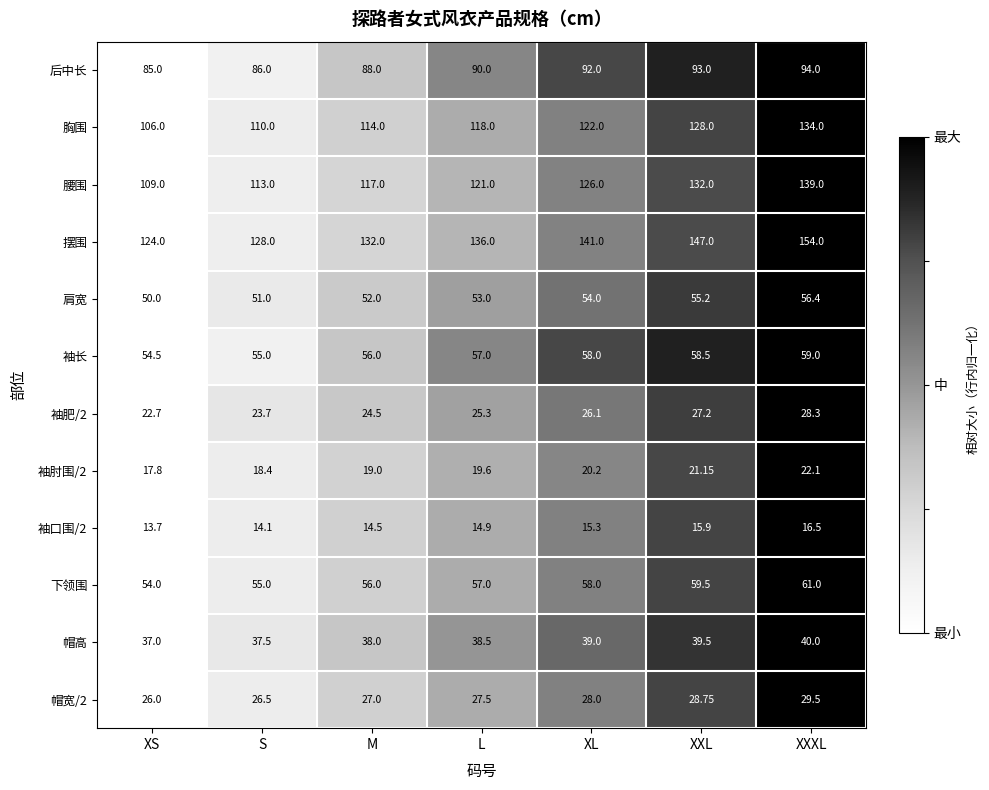

Is the value of 袖肘围/2 at XS greater than the value of 下领围 at S?

No